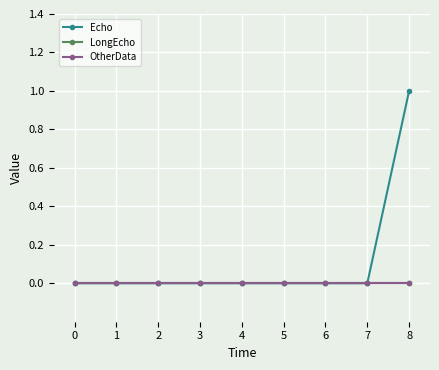

True or false: OtherData has a value of 0 at 4.

True